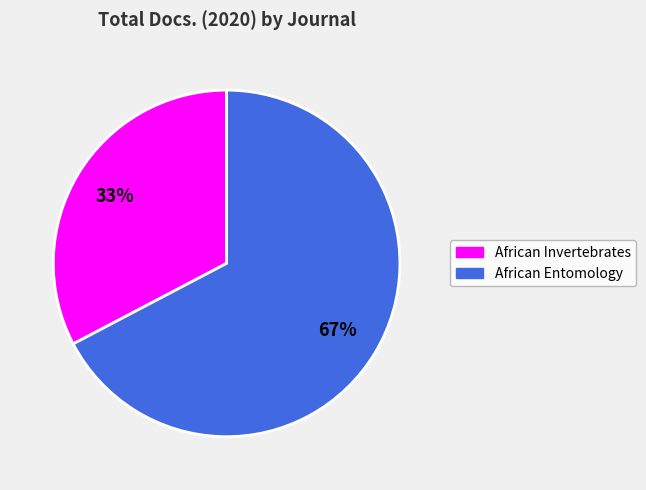

To the nearest percent, what is the average slice percentage?

50%